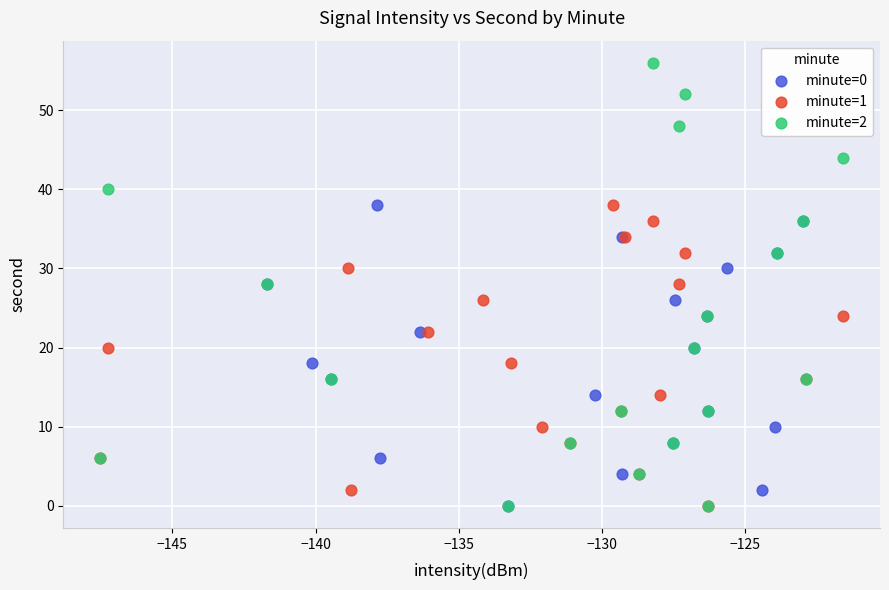

Which series contains the highest Y value?

minute=2